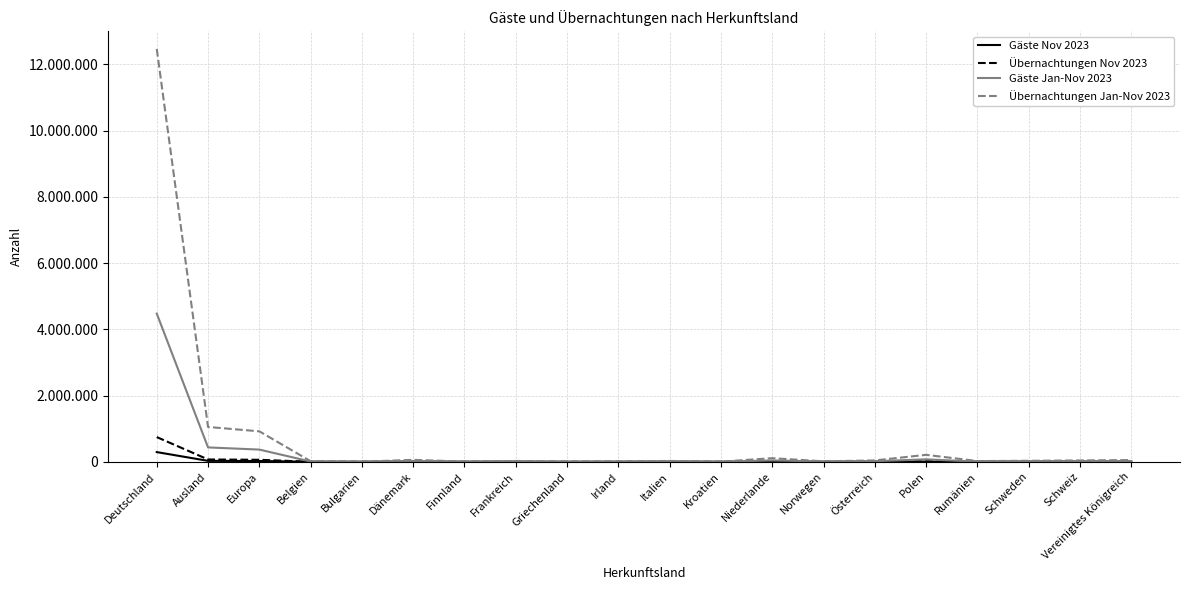

Is the value of Gäste Nov 2023 at Kroatien greater than the value of Gäste Jan-Nov 2023 at Vereinigtes Königreich?

No